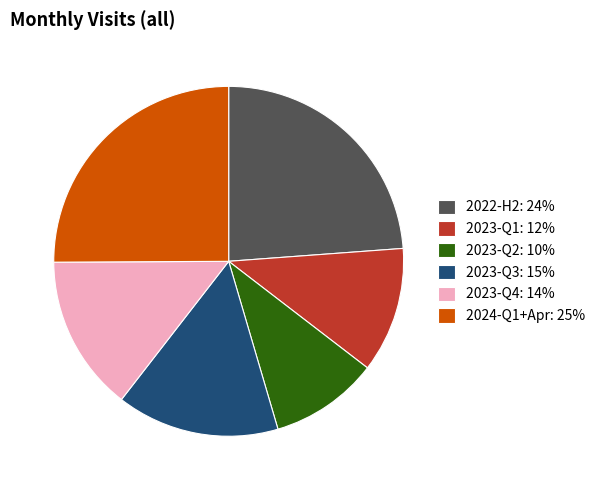

Count the number of slices in the pie.

6